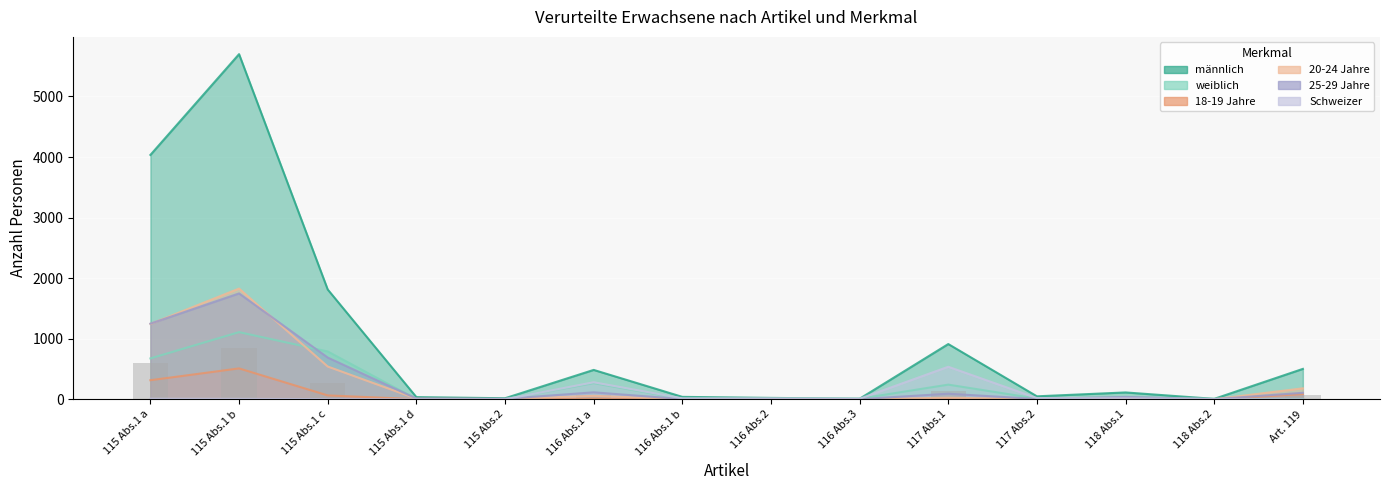

Is it true that 25-29 Jahre equals 2 at 116 Abs.3?

True